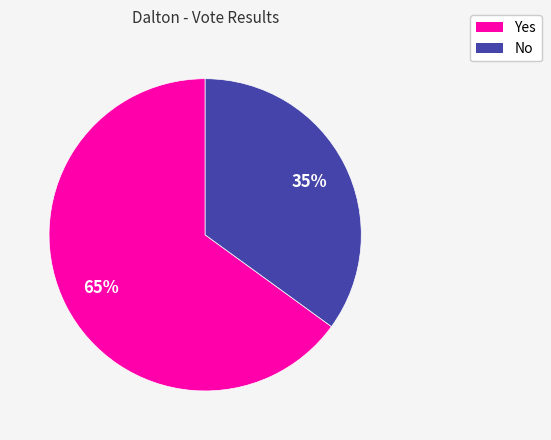

To the nearest percent, what is the difference between the No and Yes slice percentages?

30%